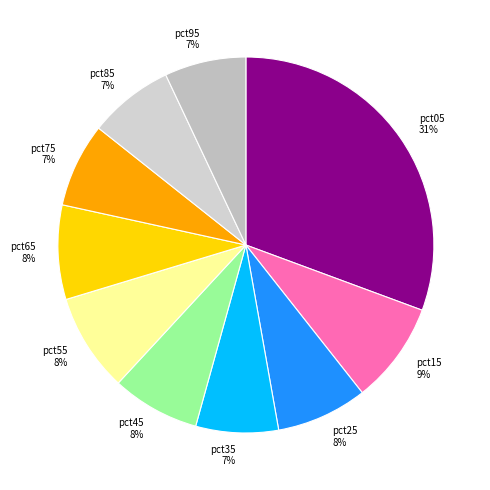

To the nearest percent, what is the combined percentage of pct45 and pct65?

16%